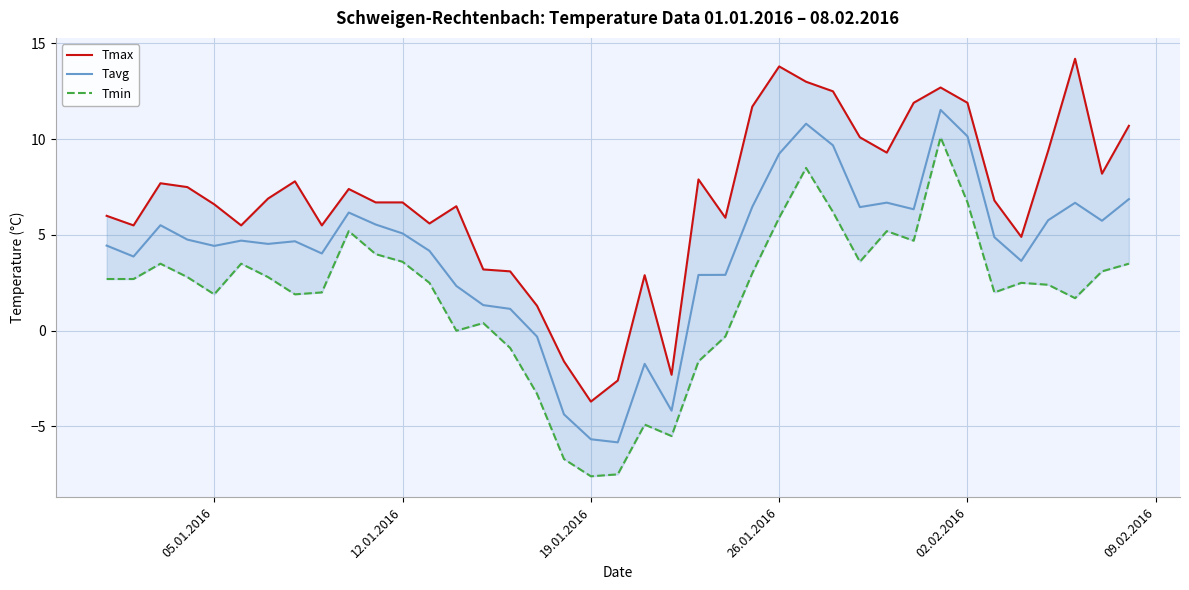

What is the highest value of the Tavg series?

11.5